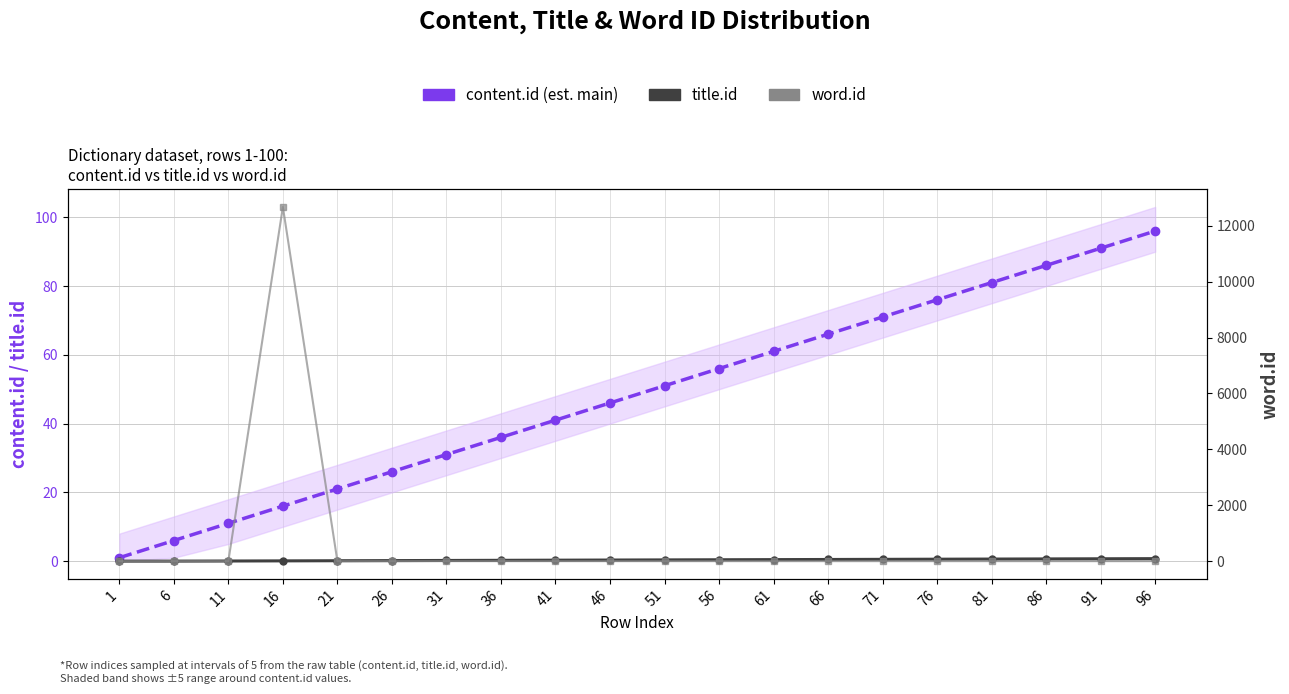

What is the sum of the title.id values at 41 and 96?

127